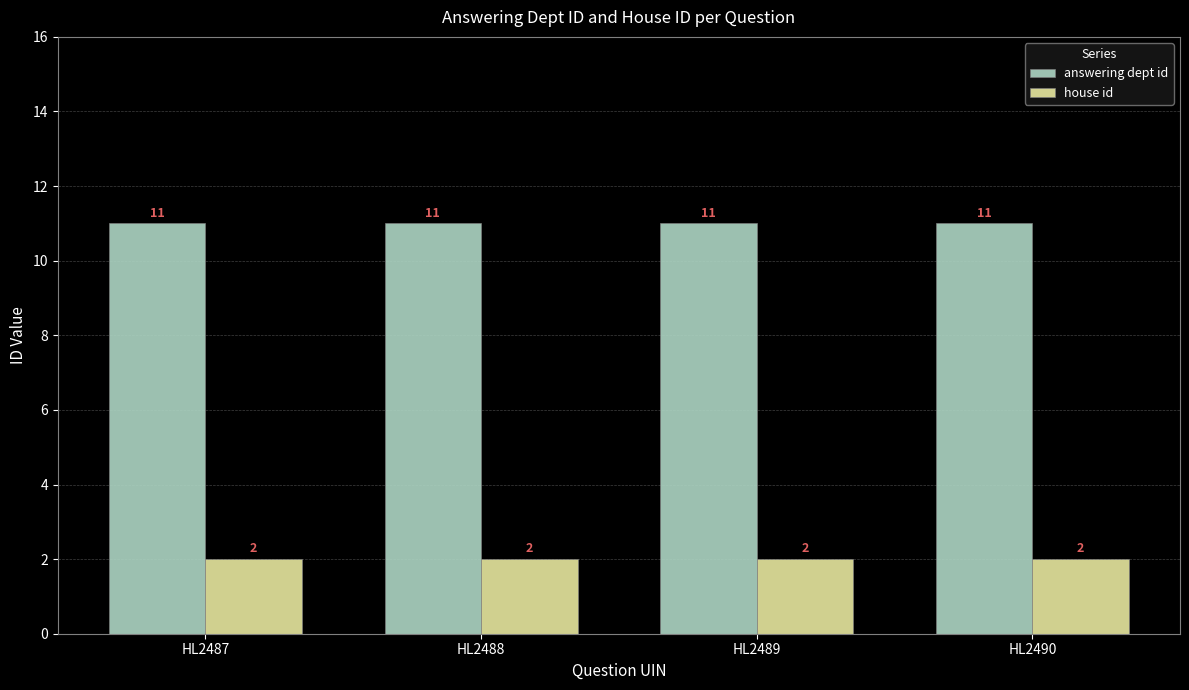

What is the total value across all series at HL2490?

13